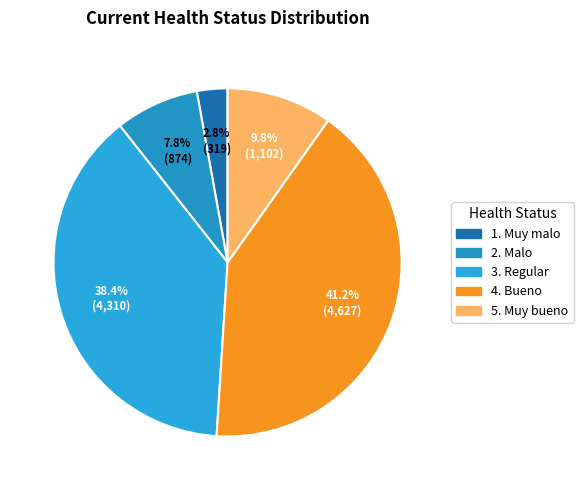

Is 1. Muy malo the majority of the pie?

No